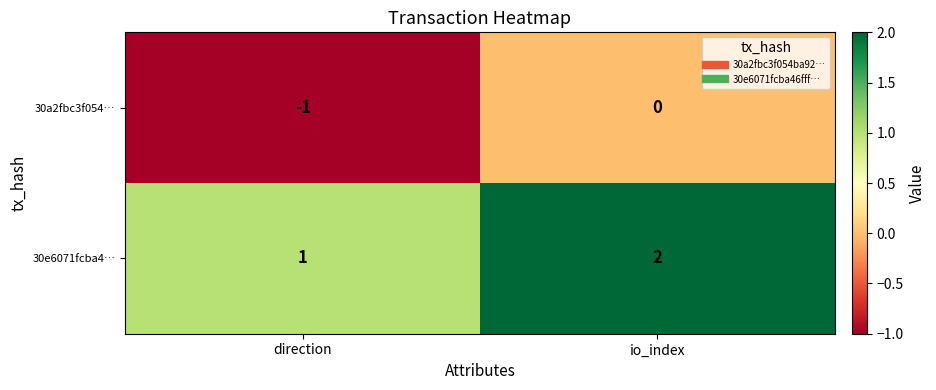

Reading right to left, what are all the values shown in this chart?

30a2fbc3f054…: io_index=0	direction=-1
30e6071fcba4…: io_index=2	direction=1